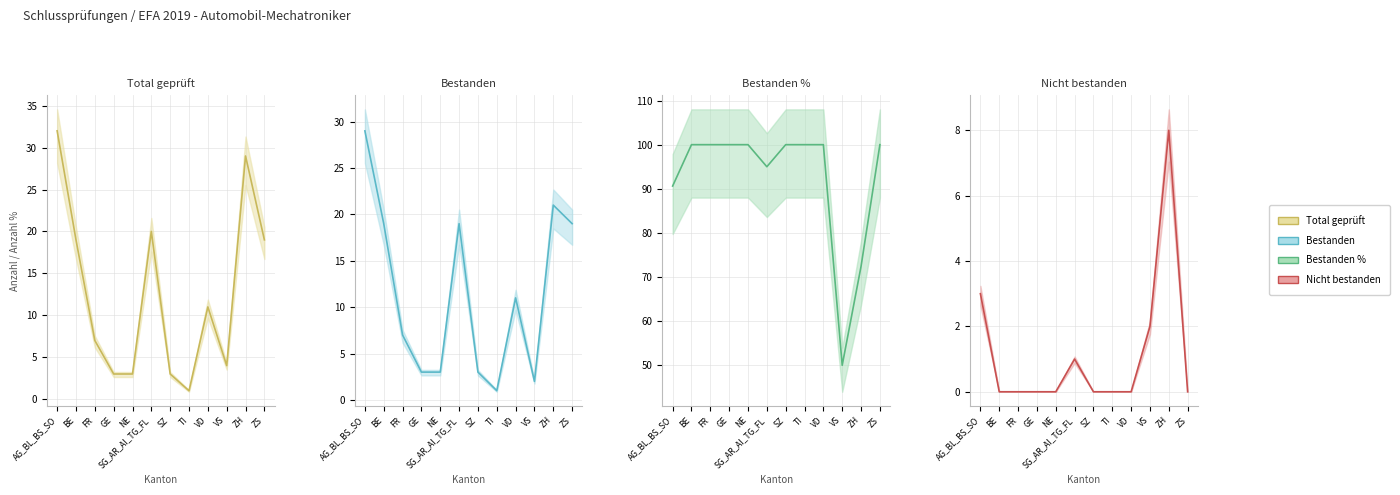

At which label does Nicht bestanden reach its peak?

ZH